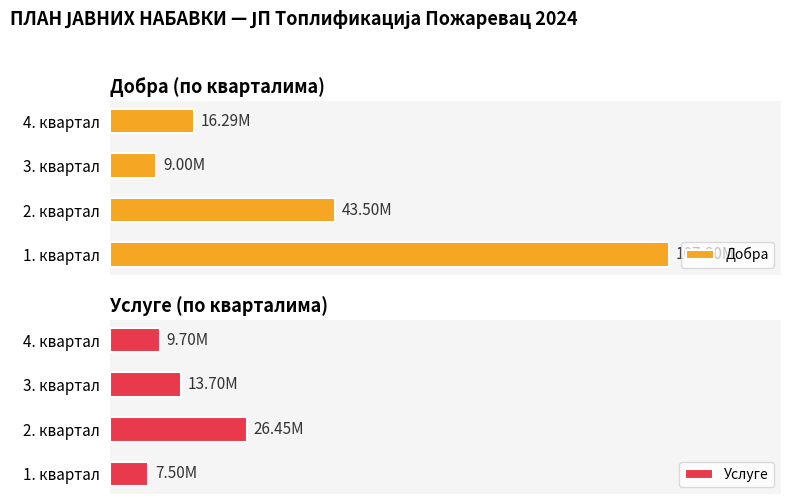

What is the sum of all Добра values?

176590000